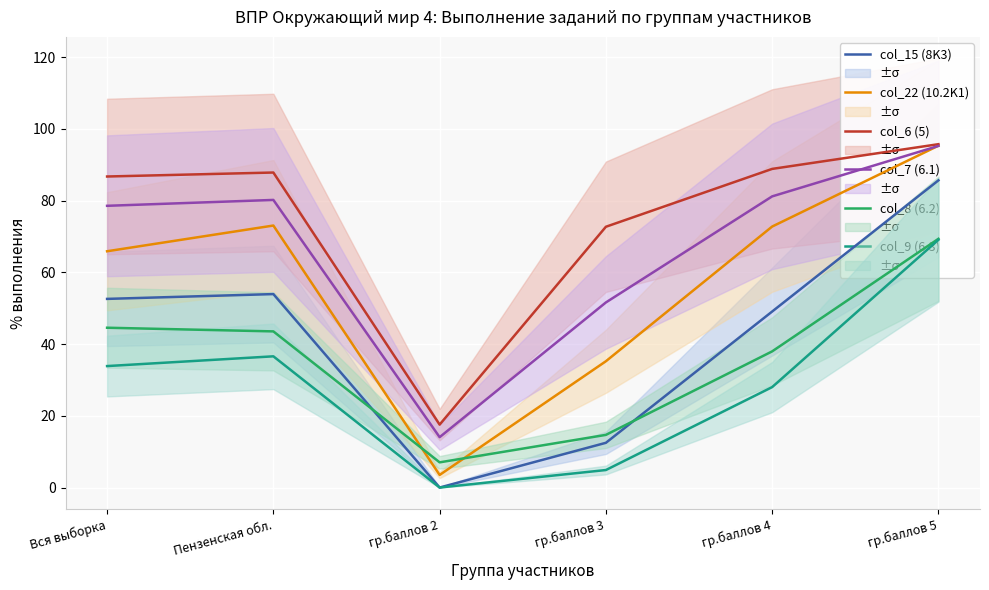

Reading left to right, list all the values displayed in this chart.

col_15 (8K3): 52.6	53.9	0.0	12.5	49.1	85.6
col_22 (10.2K1): 65.9	73.0	3.5	35.2	72.8	95.3
col_6 (5): 86.7	87.8	17.5	72.7	88.8	95.7
col_7 (6.1): 78.5	80.2	14.0	51.6	81.2	95.2
col_8 (6.2): 44.5	43.5	7.0	14.7	38.0	69.3
col_9 (6.3): 33.9	36.6	0.0	4.9	28.0	69.1